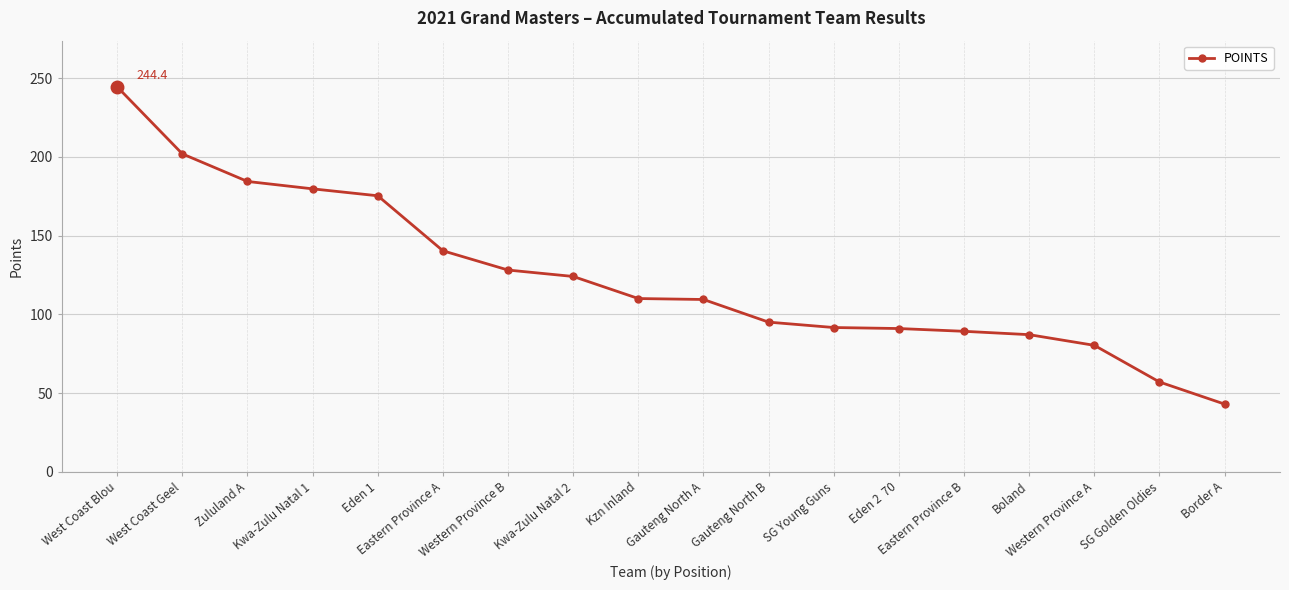

What is the greatest value displayed?

244.4